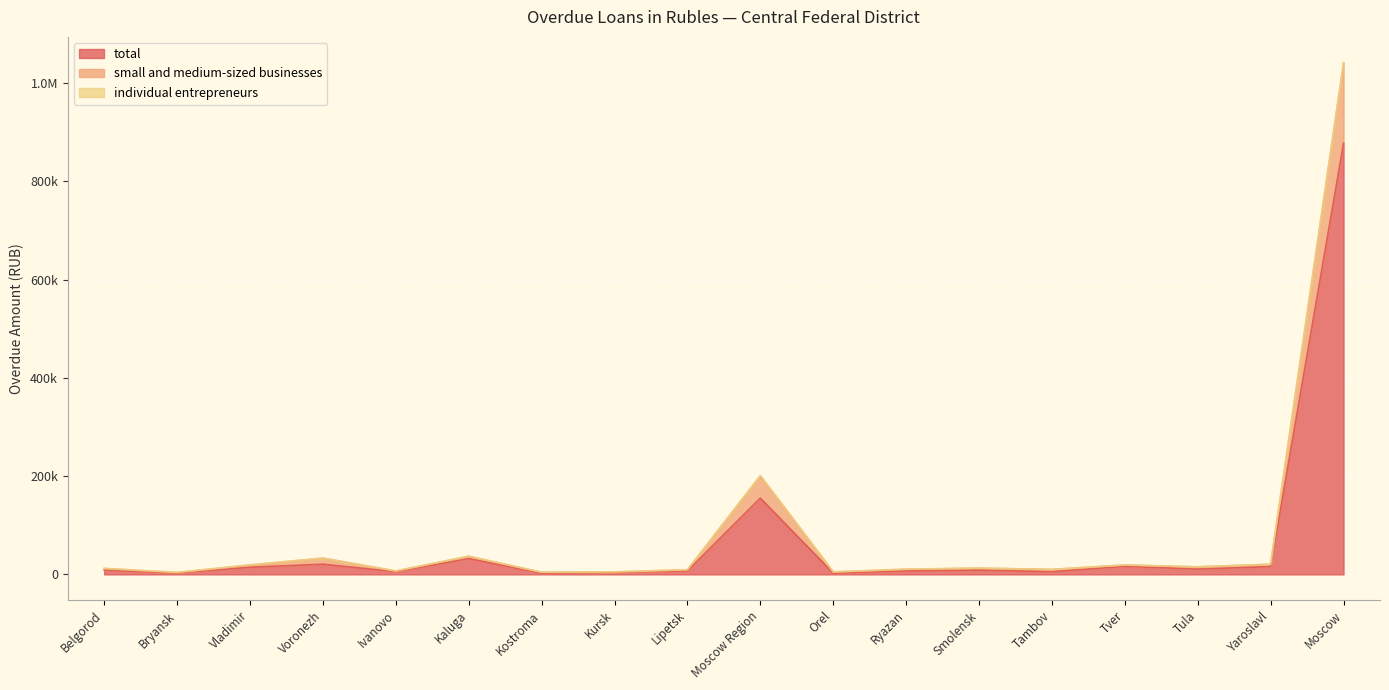

At which category is the sum across all series the highest?

Moscow